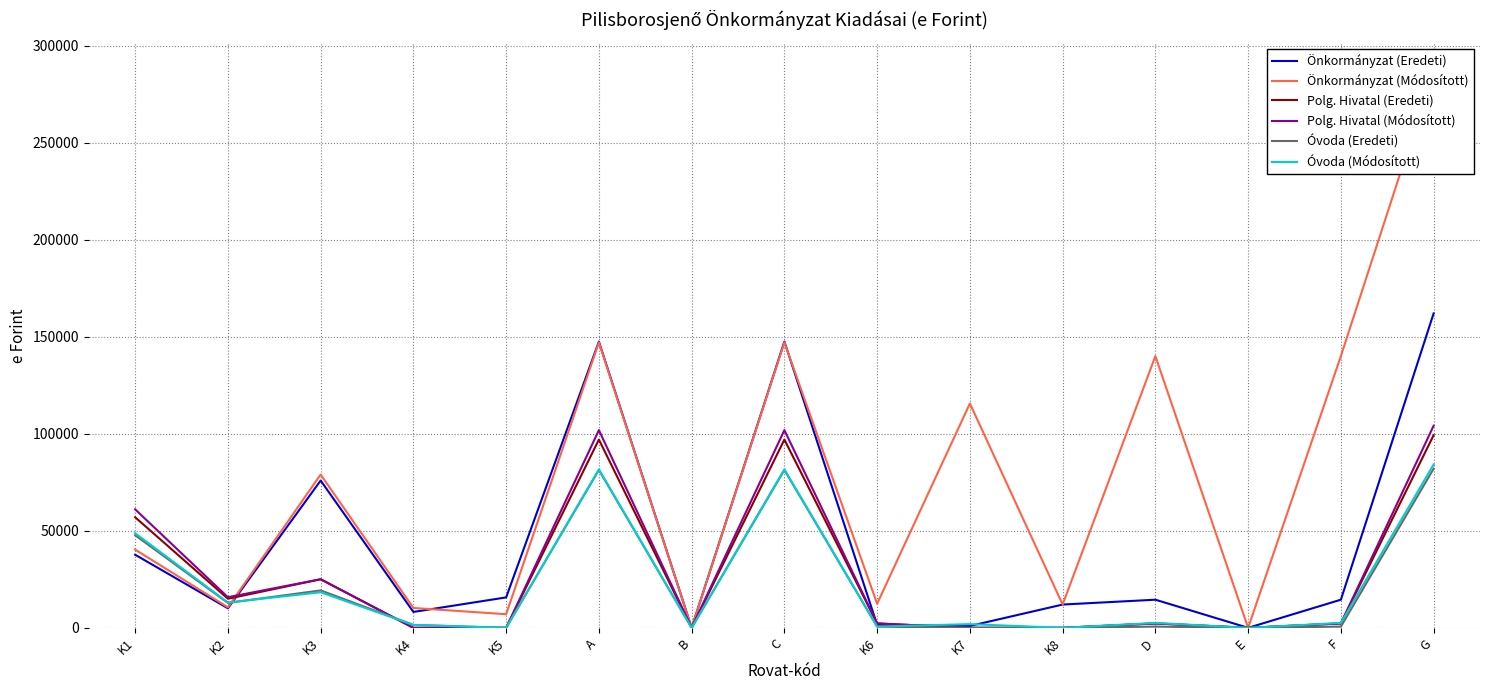

Between which two adjacent categories do Önkormányzat (Módosított) and Óvoda (Módosított) first intersect?

K2 and K3